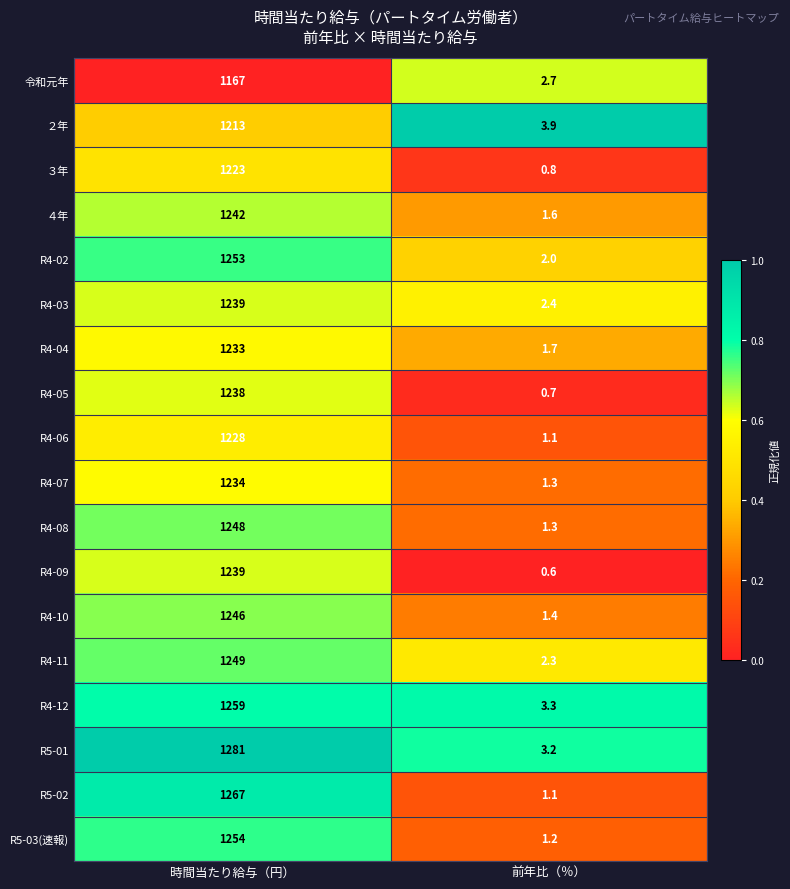

Which series has the widest spread of values?

R5-01